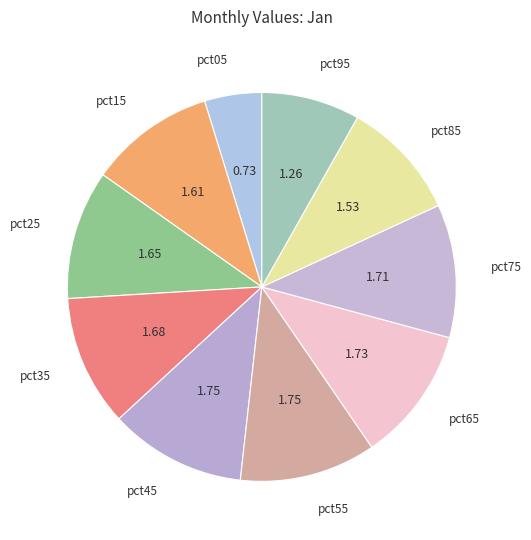

Is it true that pct65 is 5% of the pie?

False